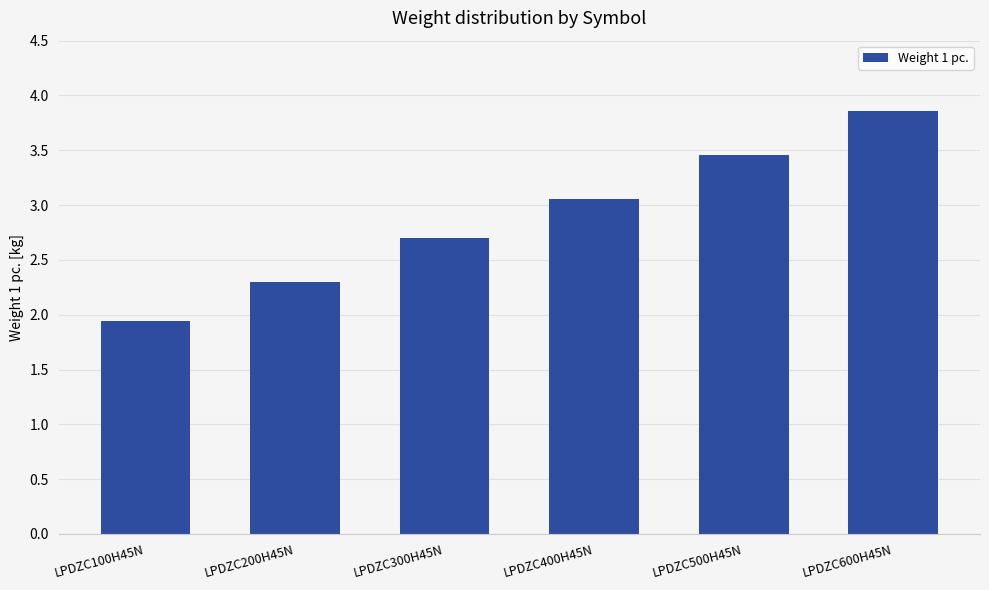

What is the difference between the values at LPDZC600H45N and LPDZC500H45N?

0.4